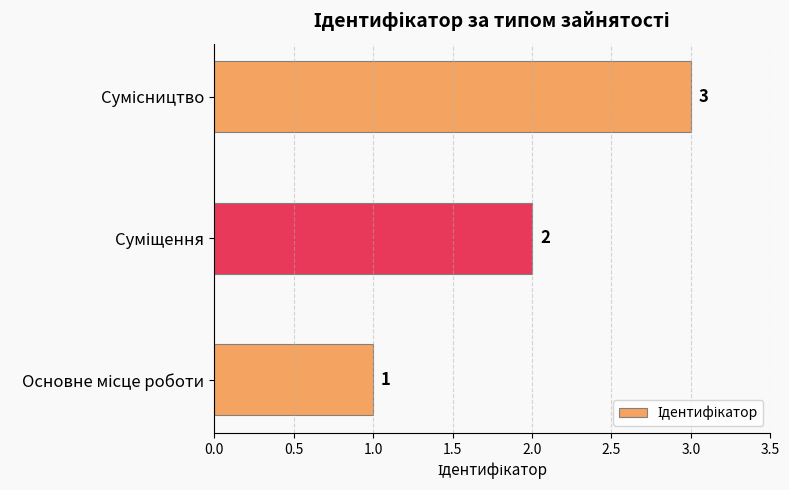

Count the number of data series in this chart.

1